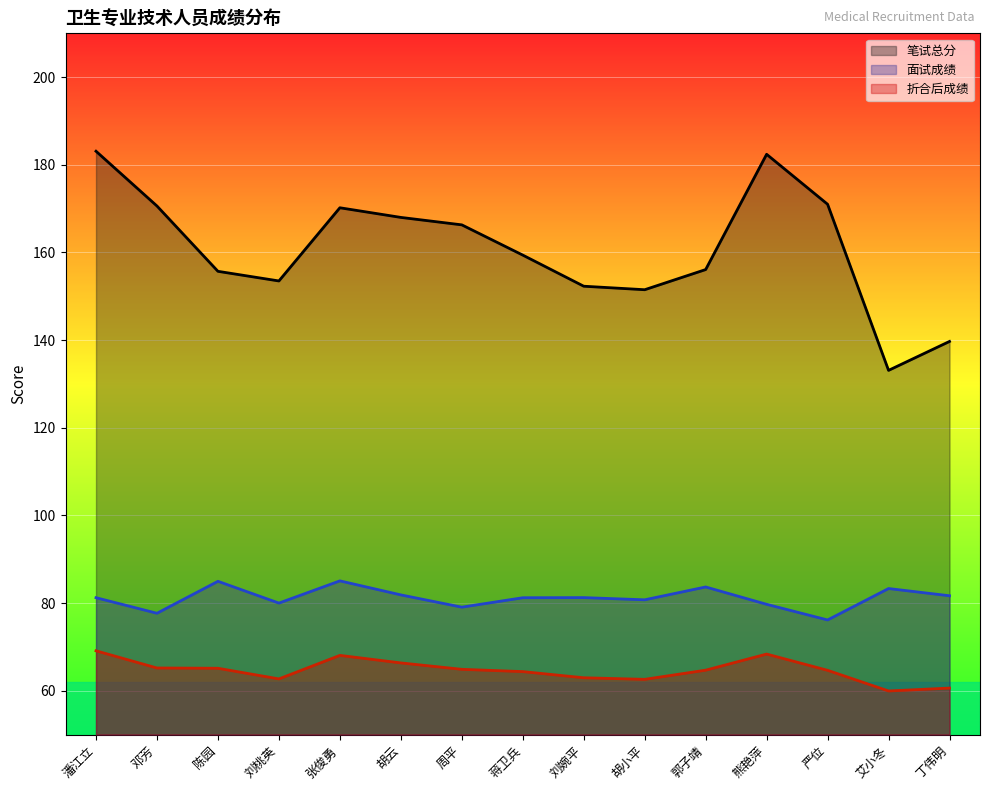

The 面试成绩 series shows 52.0 at 张俊勇. True or false?

False